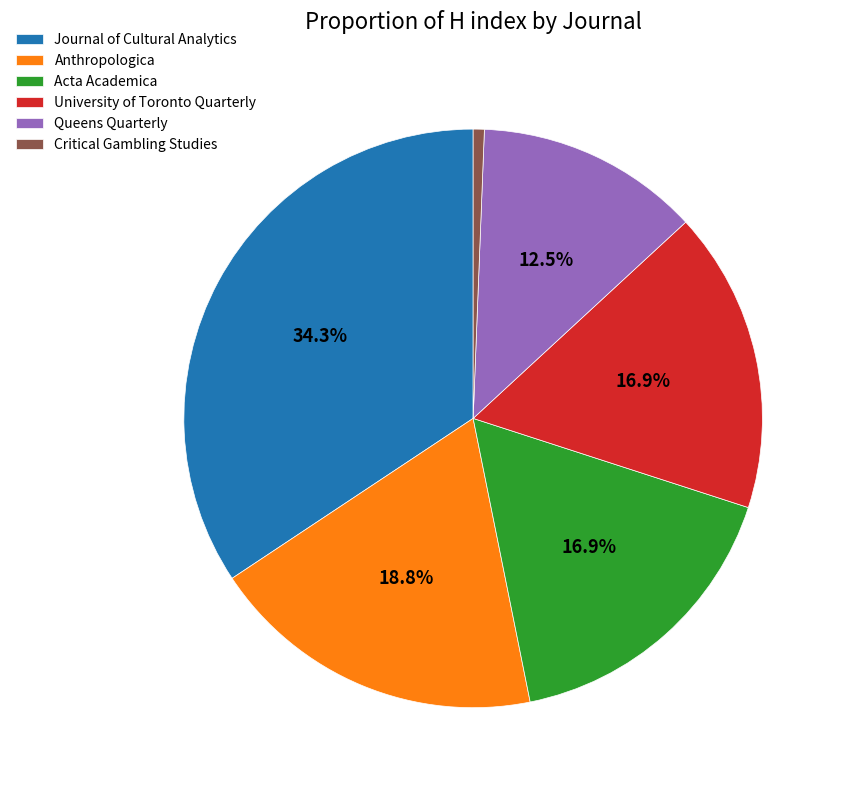

Does Queens Quarterly account for over 50% of the chart?

No